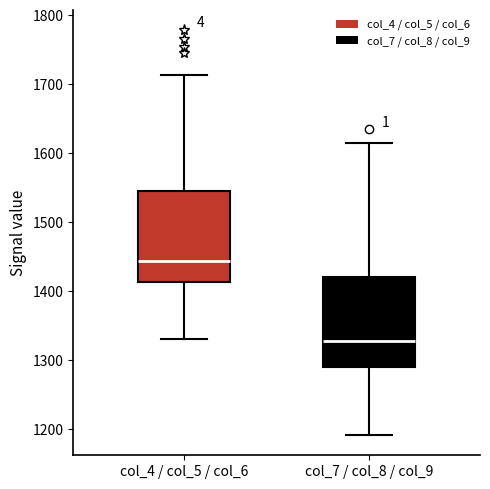

Where does the lower whisker of the box for col_7 / col_8 / col_9 end on the y-axis? The values are not printed on the chart, so give them approximately, as read against the axis.

1190